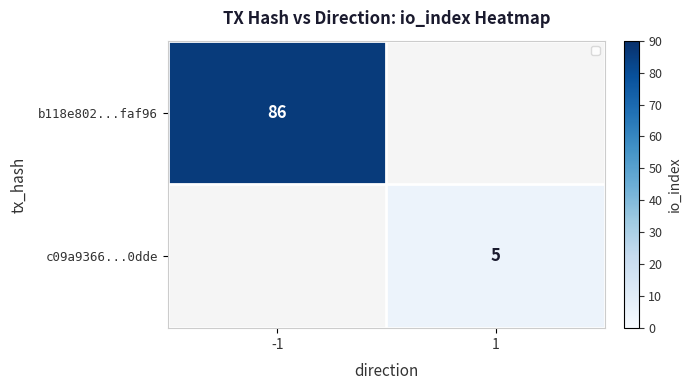

Is the value of c09a9366...0dde at 1 greater than the value of b118e802...faf96 at -1?

No